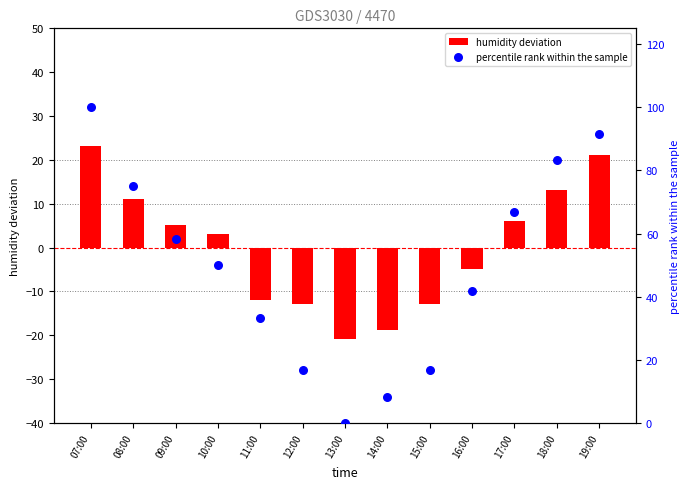

Which series has the largest total across all categories?

percentile rank within the sample